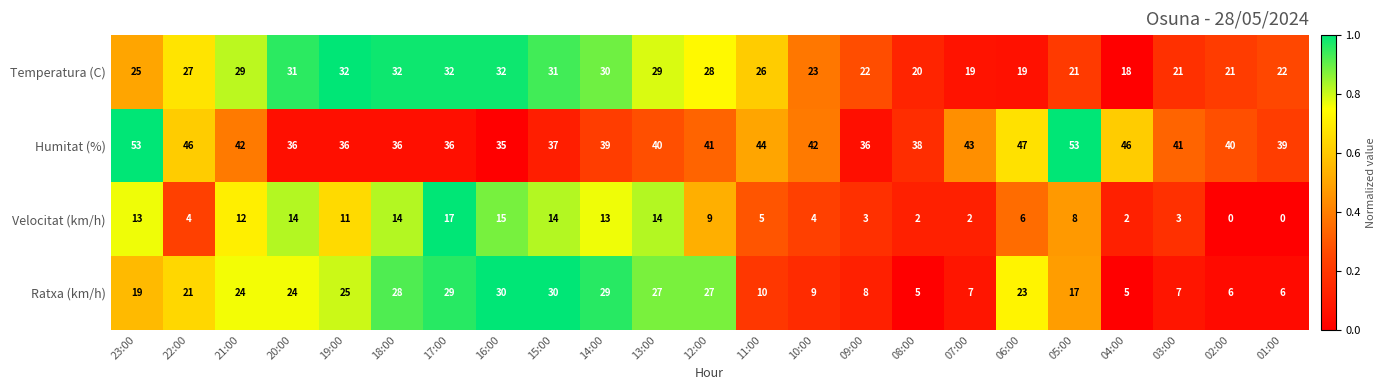

What is the highest value of the Ratxa (km/h) series?

30